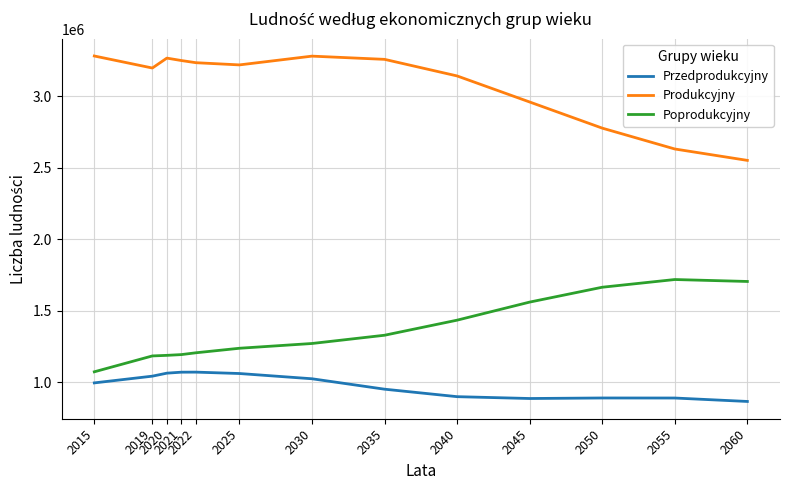

True or false: Przedprodukcyjny and Poprodukcyjny intersect in this chart.

False